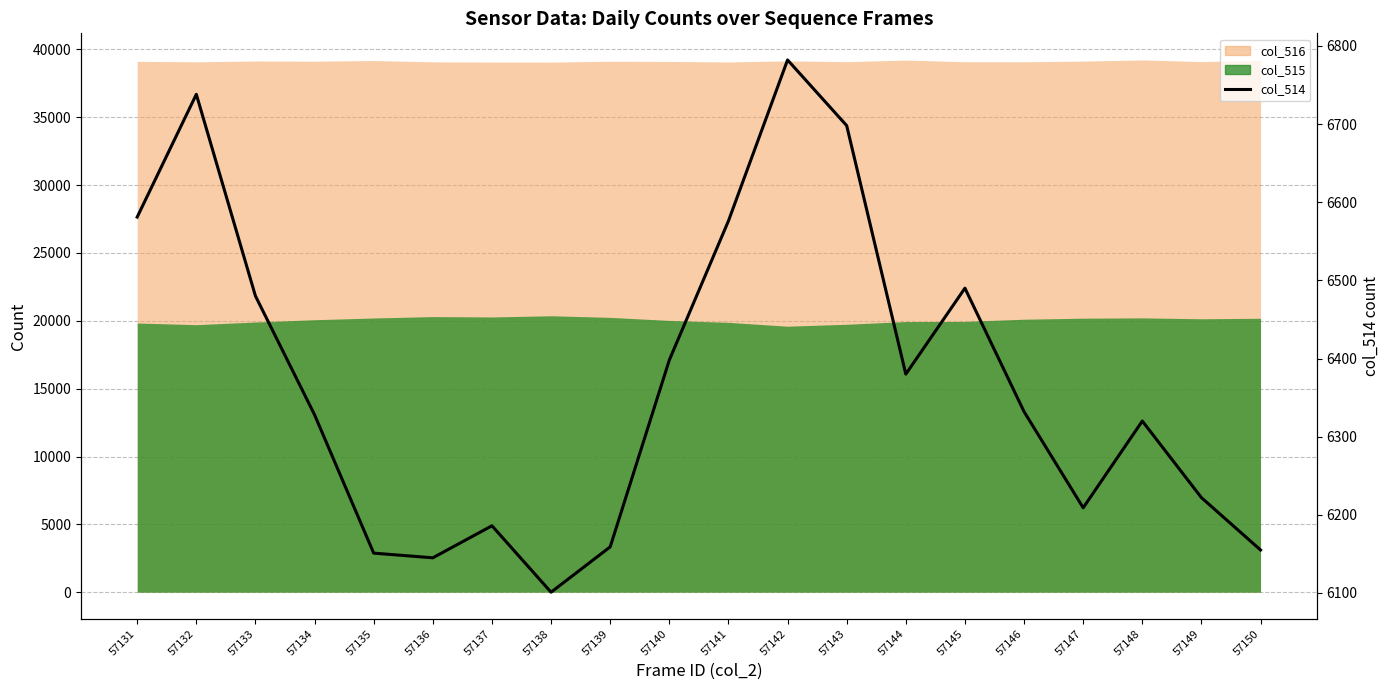

Does the chart display data point markers on the line(s)?

No